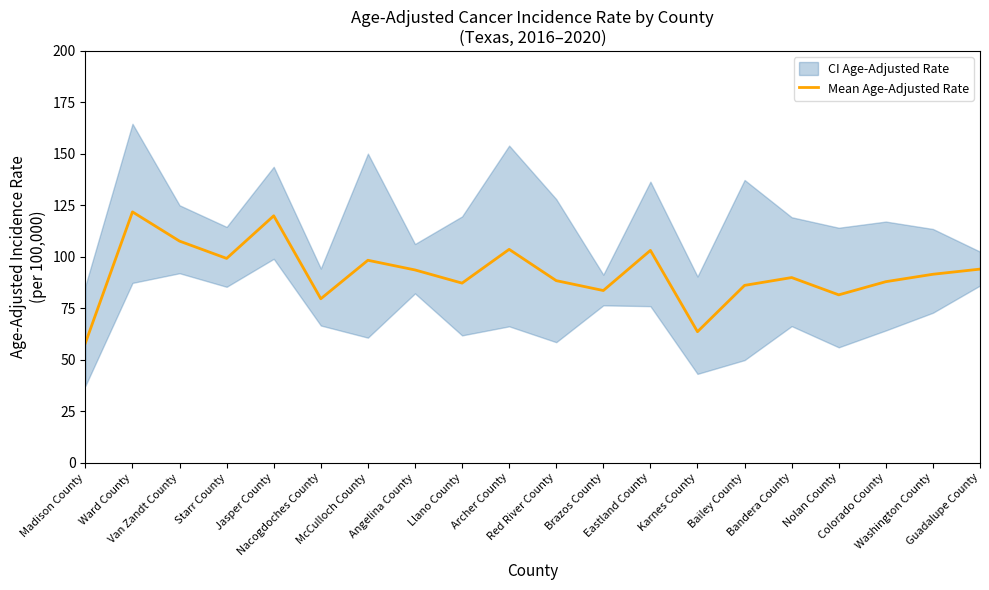

Which has a higher value, Nacogdoches County or McCulloch County?

McCulloch County